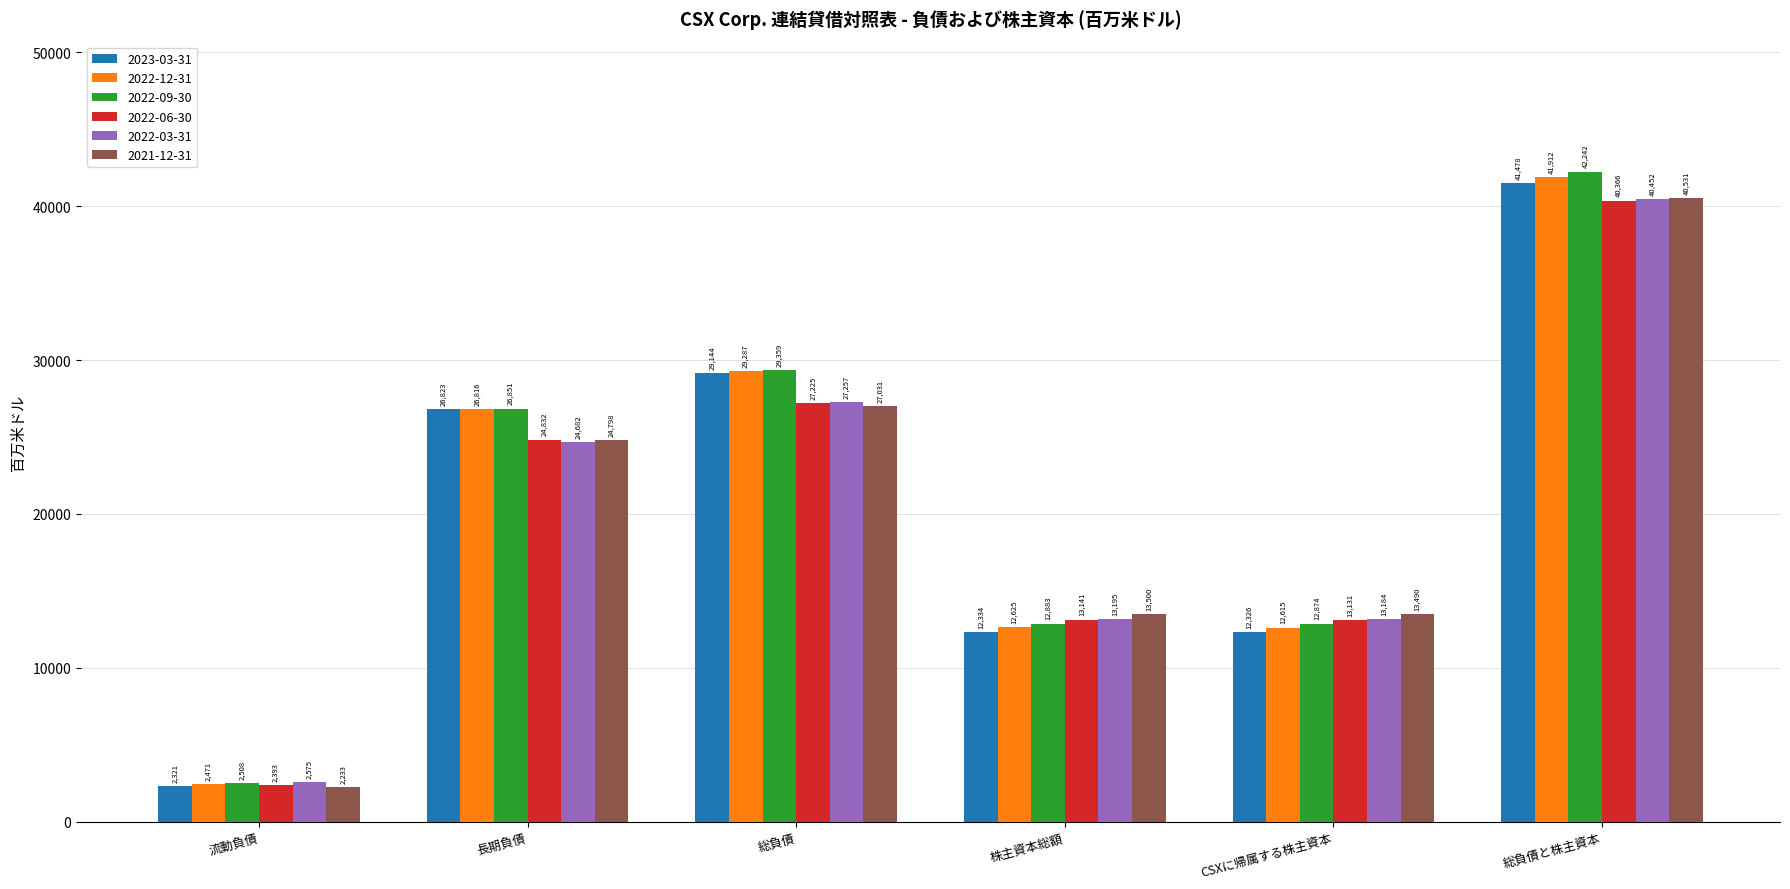

Which series has the widest spread of values?

2022-09-30